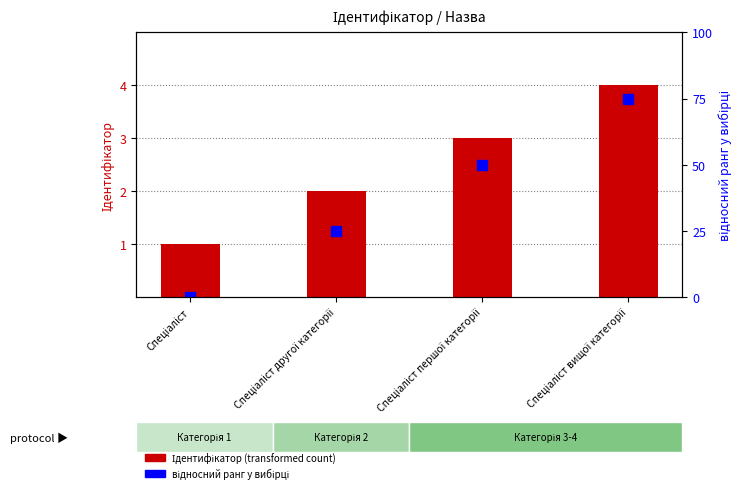

What is the label of the 2nd bar from the left?

Спеціаліст другої категорії